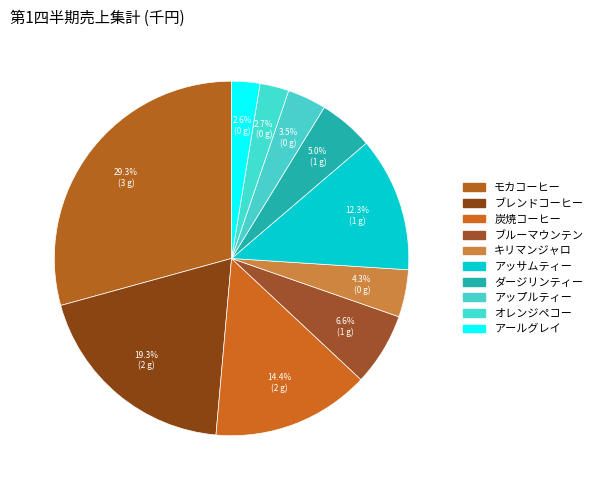

To the nearest percent, what is the average slice percentage?

10%